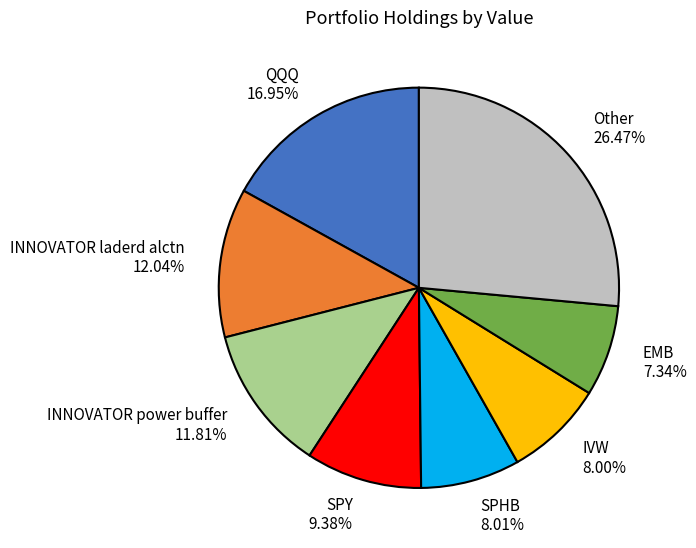

Is there a majority slice in this chart?

No